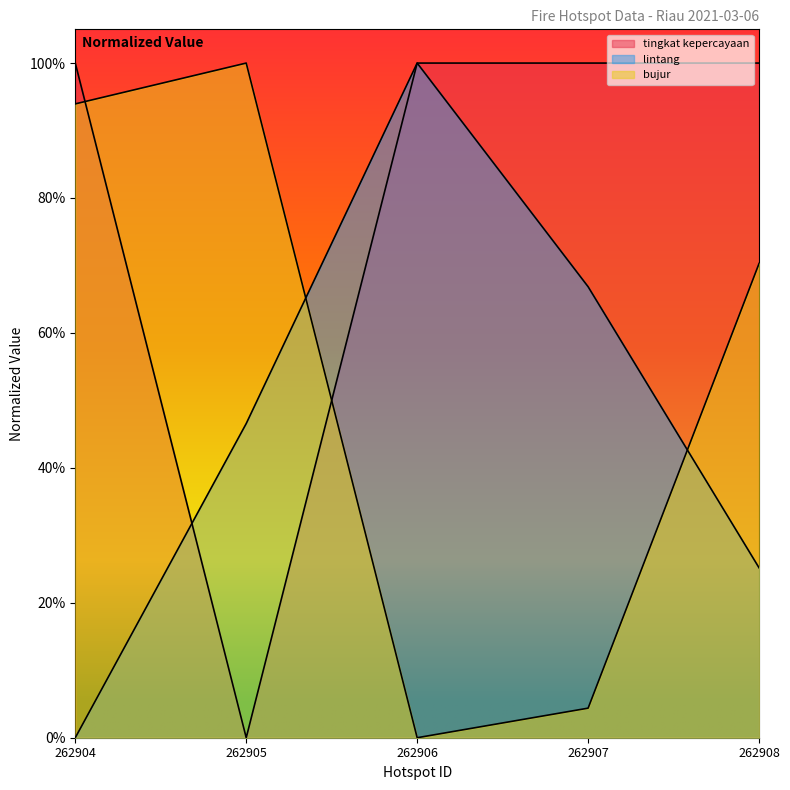

Is it true that tingkat kepercayaan equals 1.0 at 262906?

True